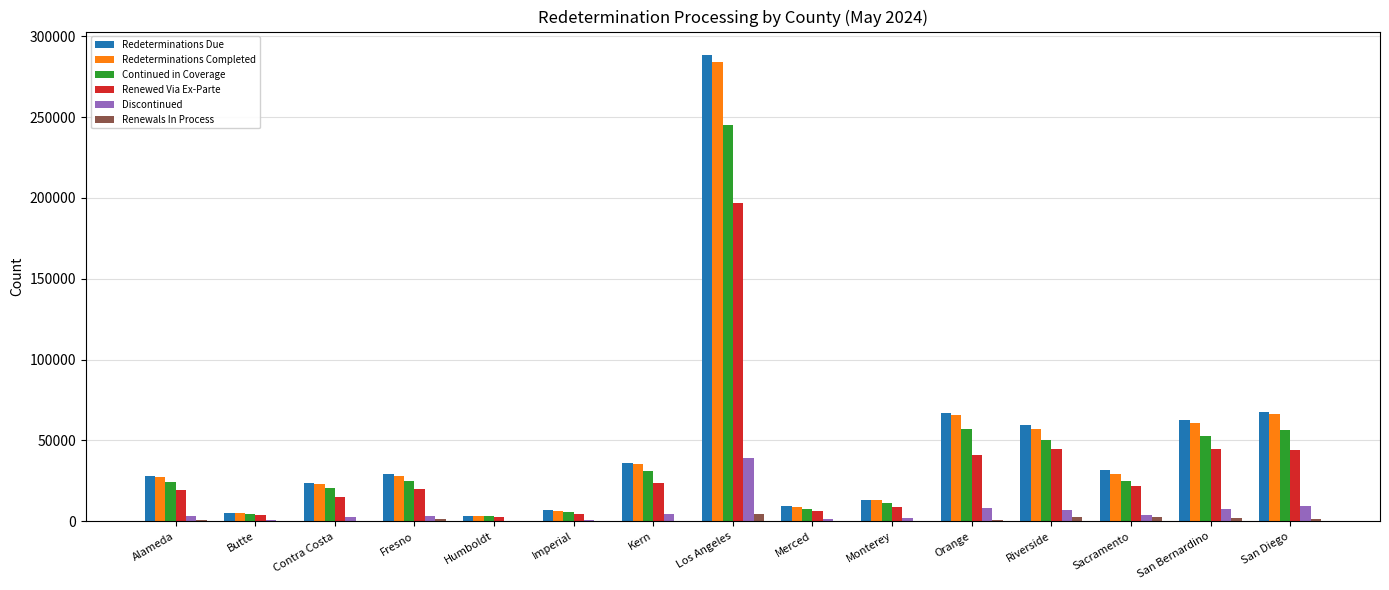

How many distinct data groups are displayed?

6